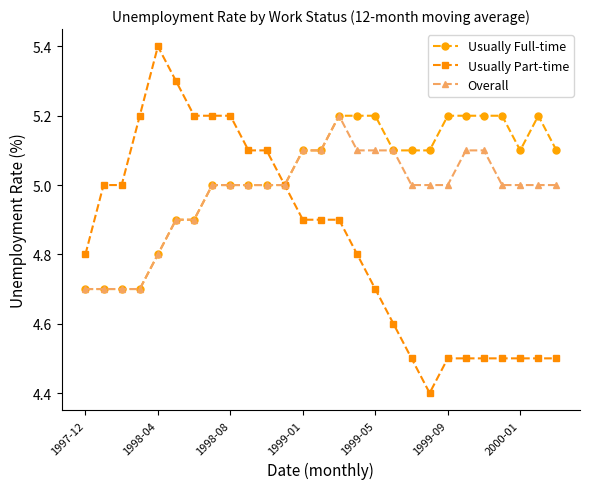

What is the maximum value shown in the chart?

5.4